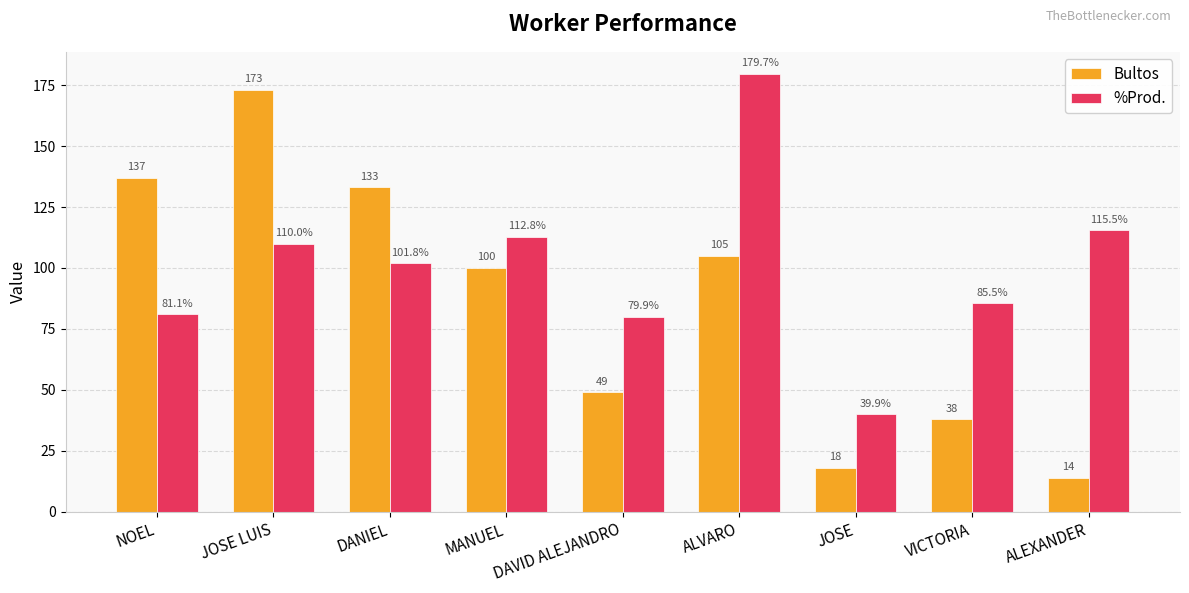

What is the total value across all series at JOSE LUIS?

283.0